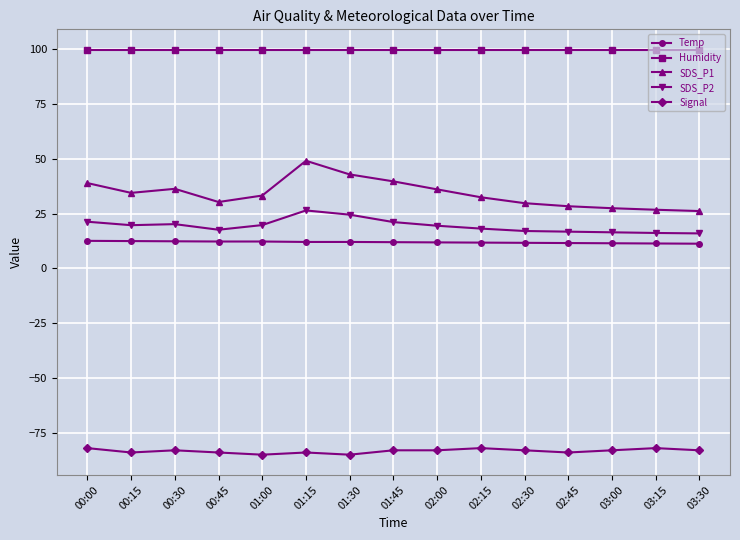

At which category does SDS_P1 reach its first local valley?

00:15